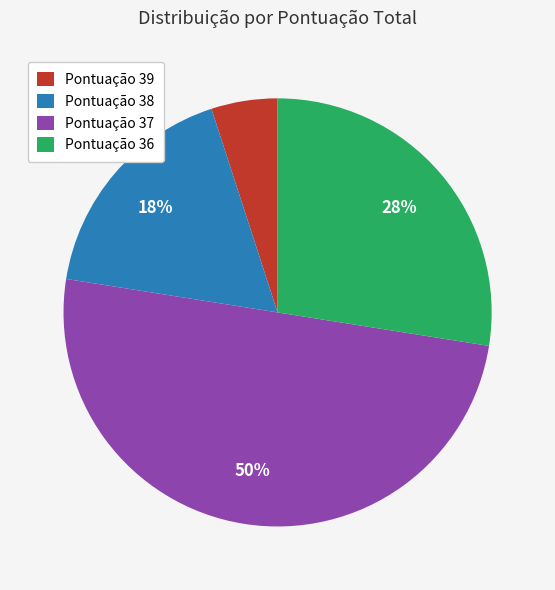

Combined, do Pontuação 37 and Pontuação 36 account for over 50%?

Yes